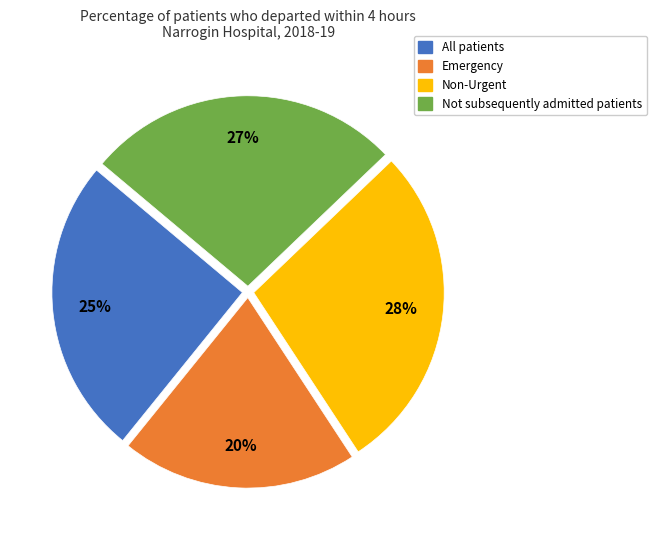

What percentage is the Emergency slice, to the nearest percent?

20%